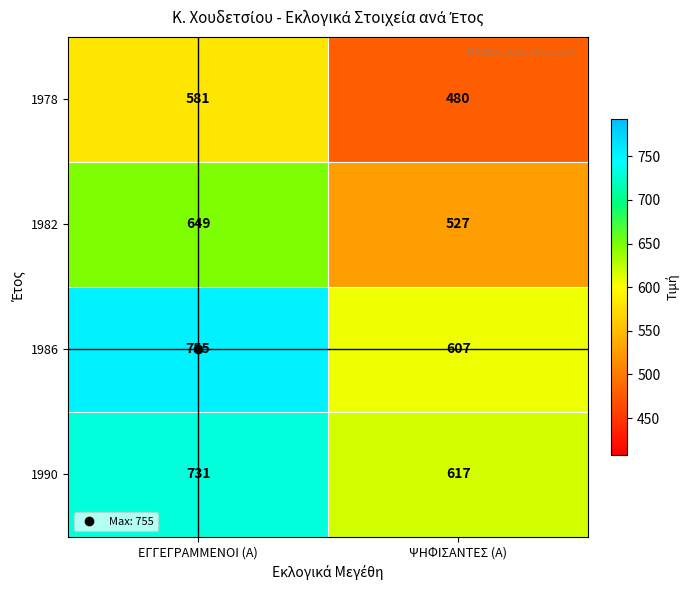

Between ΕΓΓΕΓΡΑΜΜΕΝΟΙ (Α) and ΨΗΦΙΣΑΝΤΕΣ (Α), which series saw the biggest shift?

1986